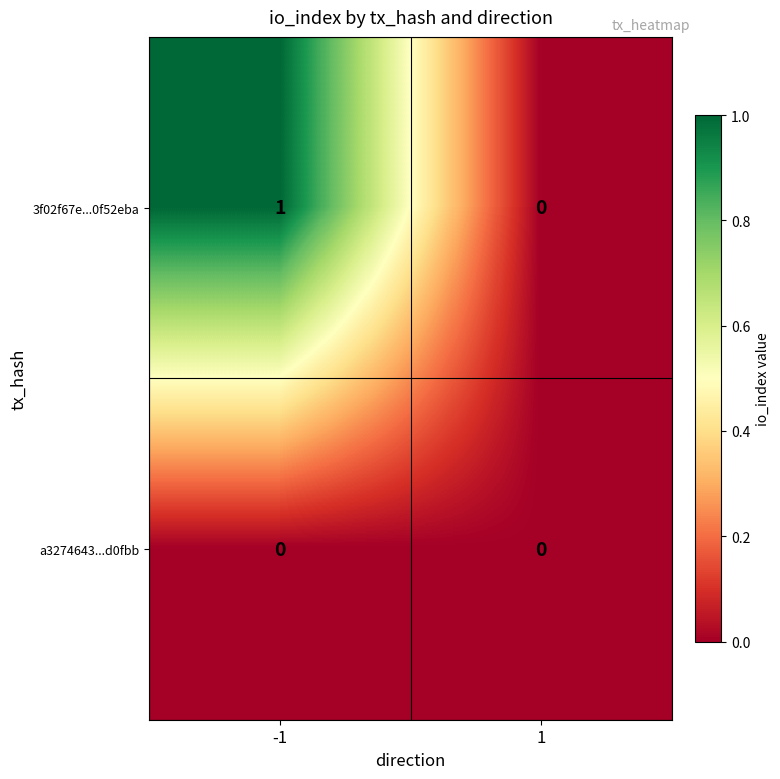

Which series has the largest total across all categories?

3f02f67e...0f52eba